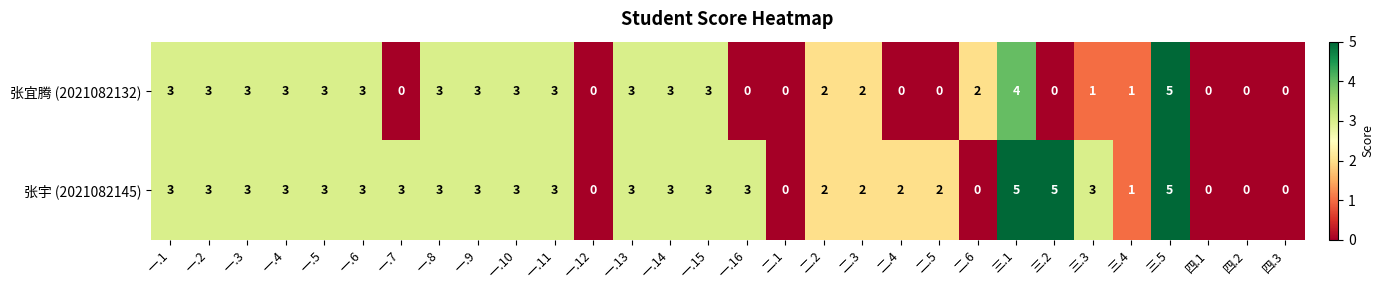

What is the difference between the maximum and second lowest values in the 张宜腾 (2021082132) series?

5